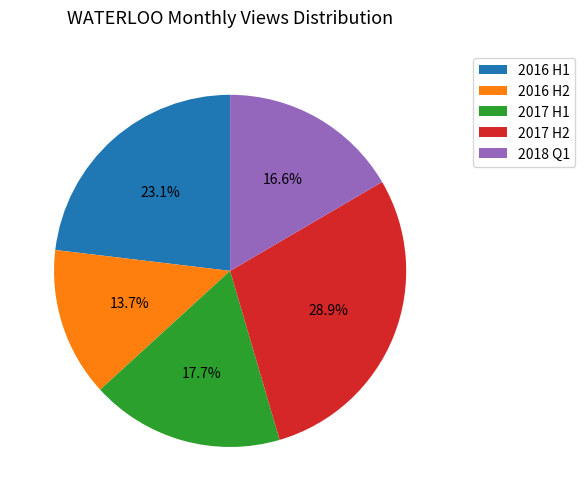

What is the largest slice in the pie chart?

2017 H2